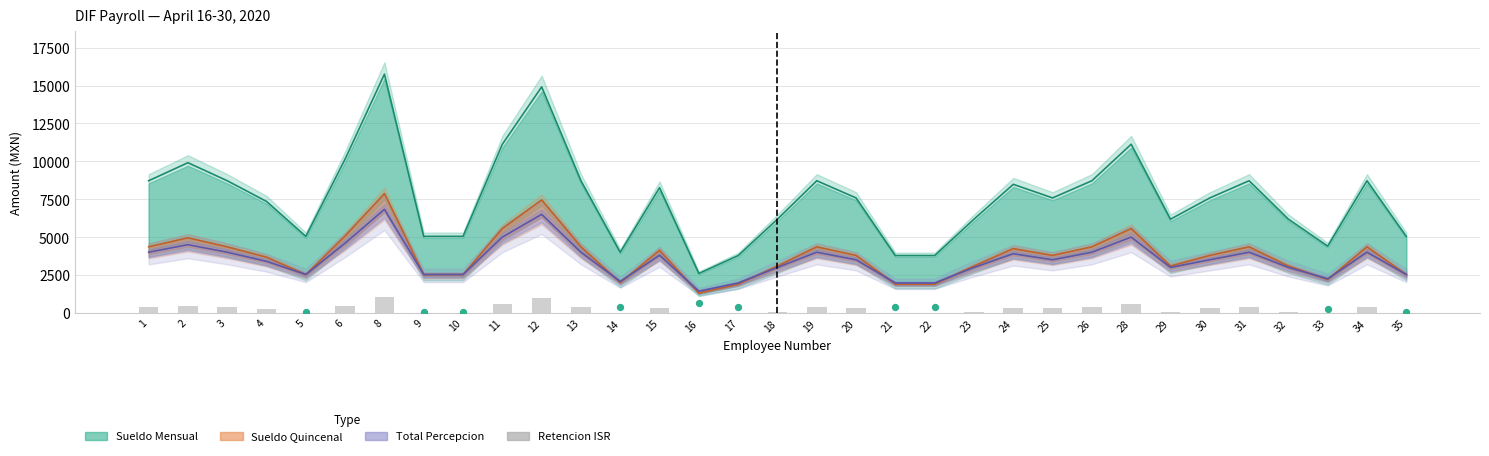

What is the total value across all series at 2?

19812.8